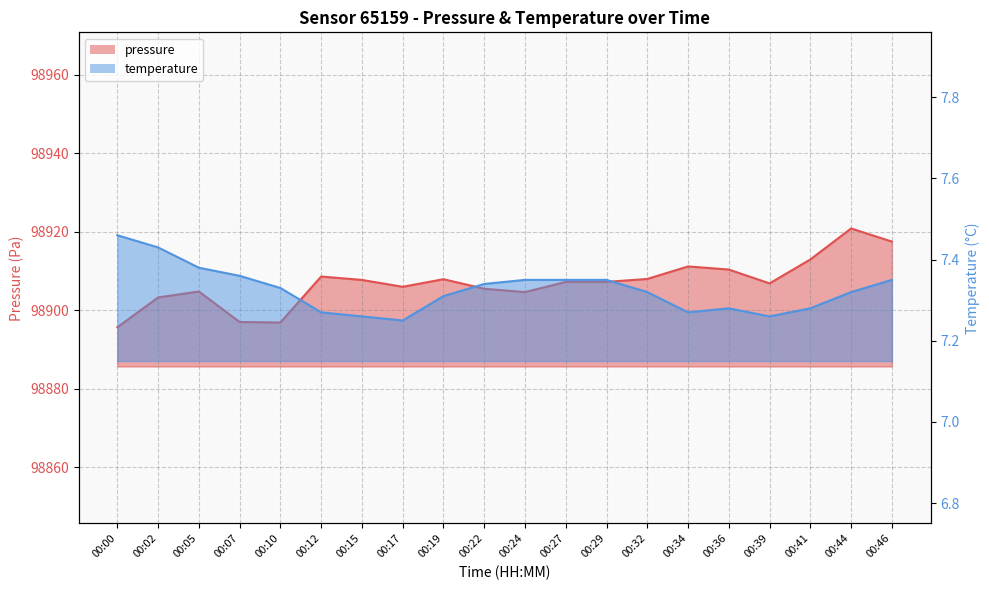

At which label does pressure reach its minimum?

00:00